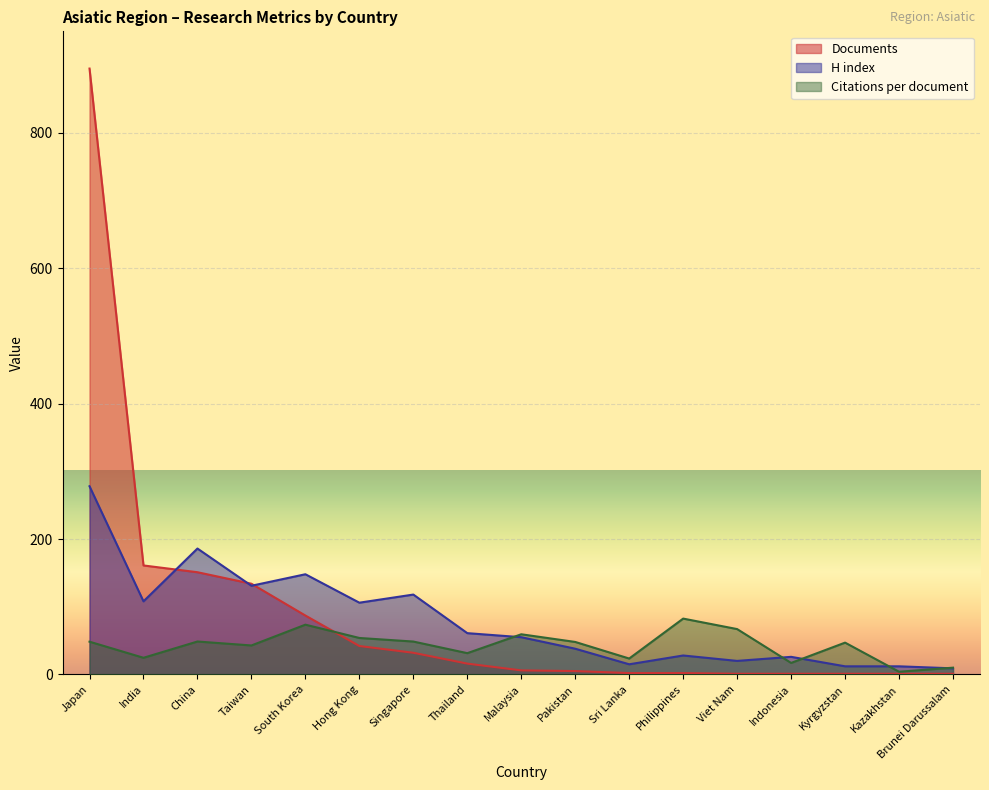

Which series has the largest total across all categories?

Documents